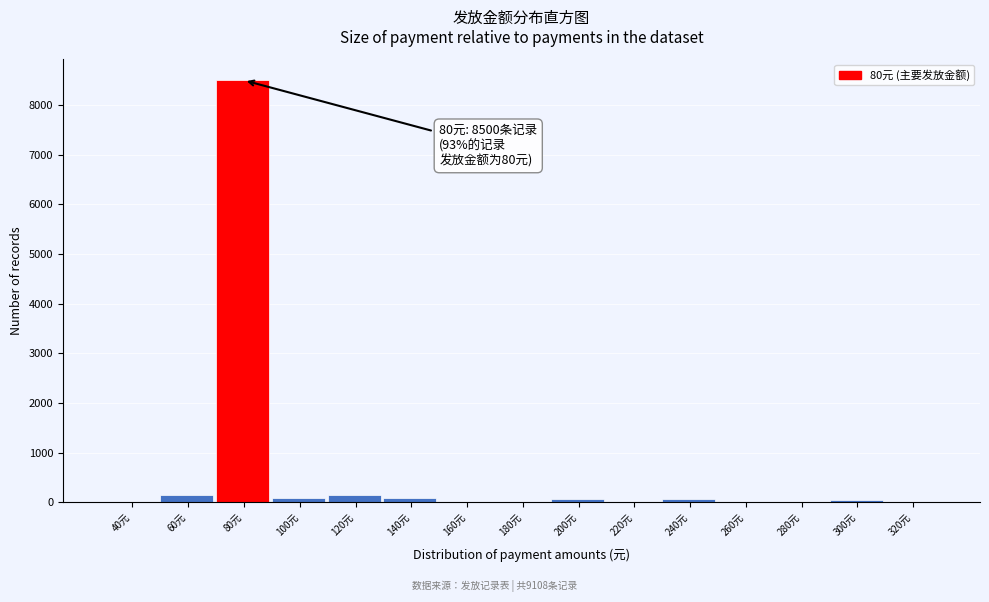

What is the sum of all values?

9108